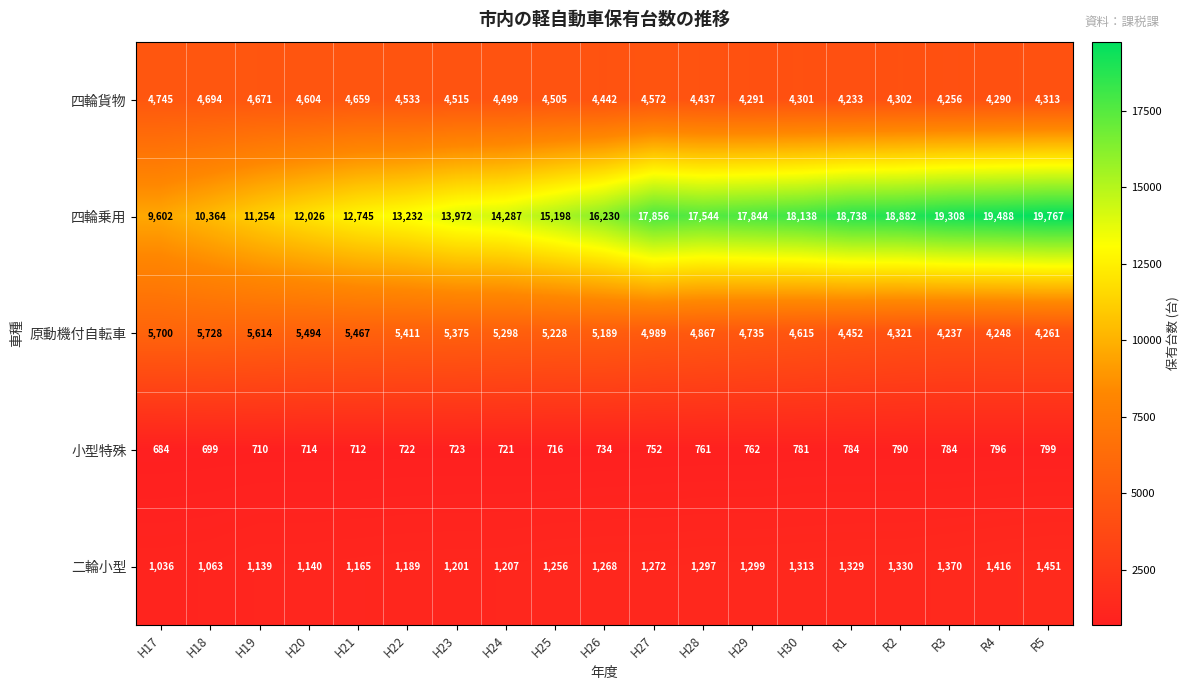

True or false: 原動機付自転車 has a value of 5494 at H20.

True